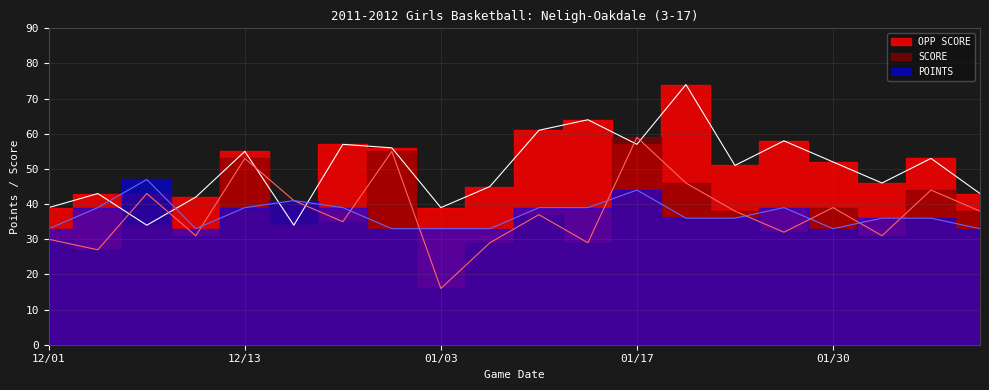

What are all the series names shown in the legend?

SCORE, OPP SCORE, POINTS